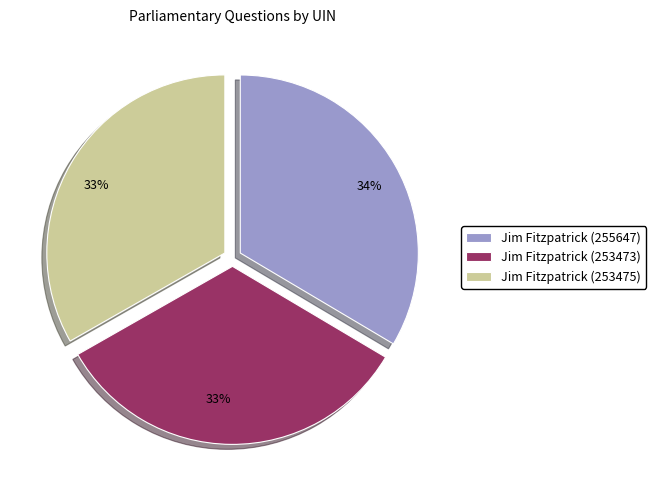

Is it true that Jim Fitzpatrick (255647) is 34% of the pie?

True